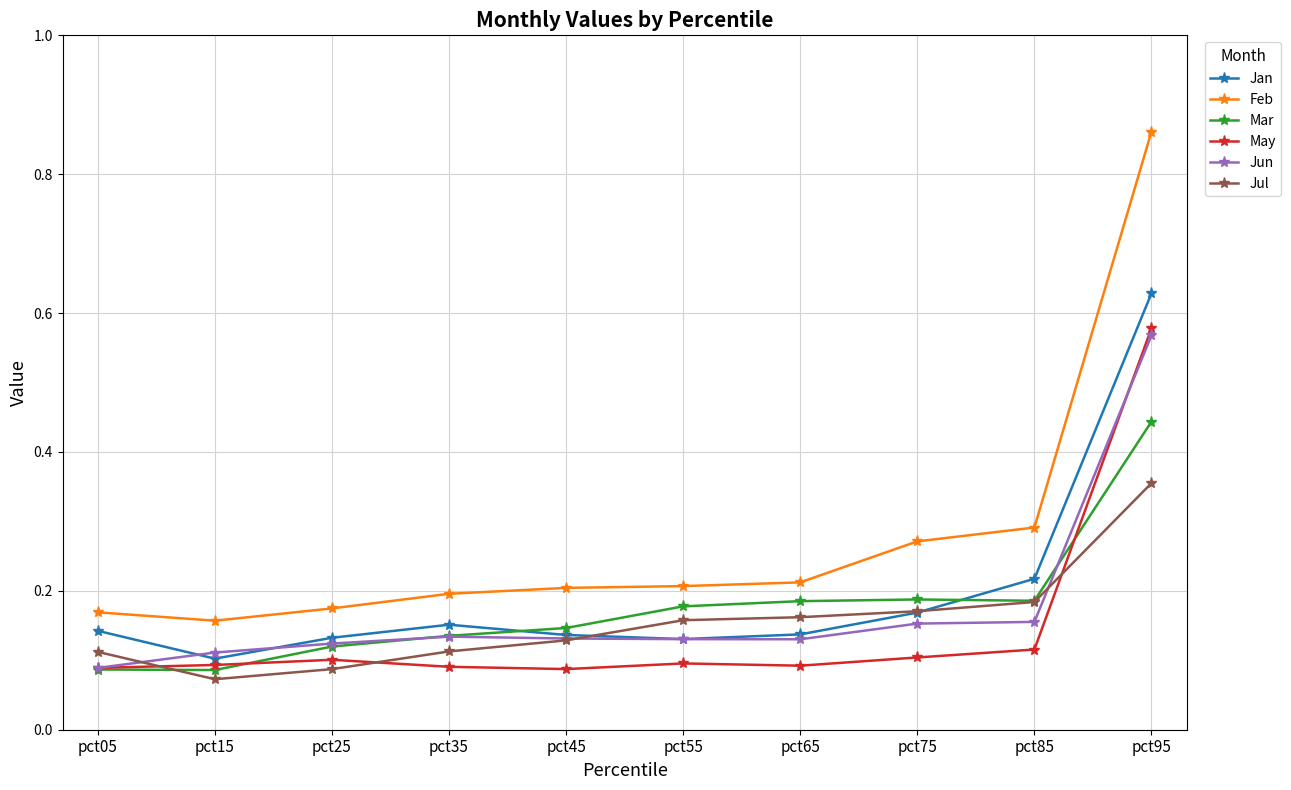

Count the Jun values in the range 0 to 1.

10